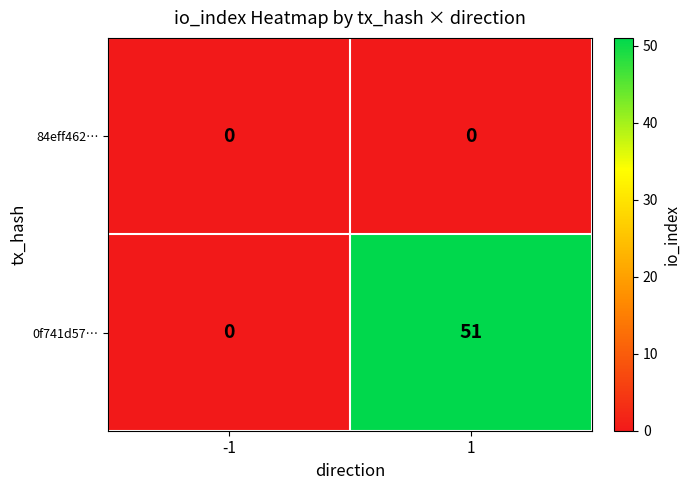

At how many categories does at least one series exceed 35?

1